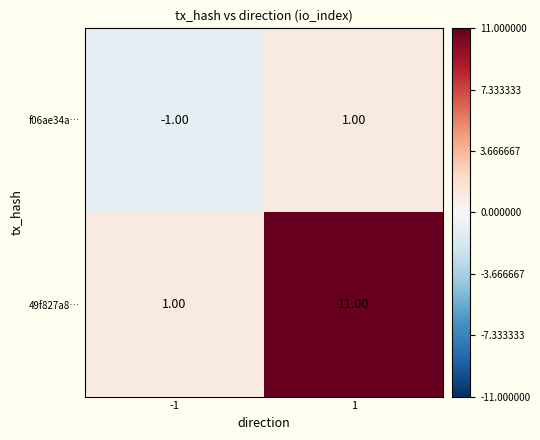

Which series has the largest total across all categories?

49f827a8…